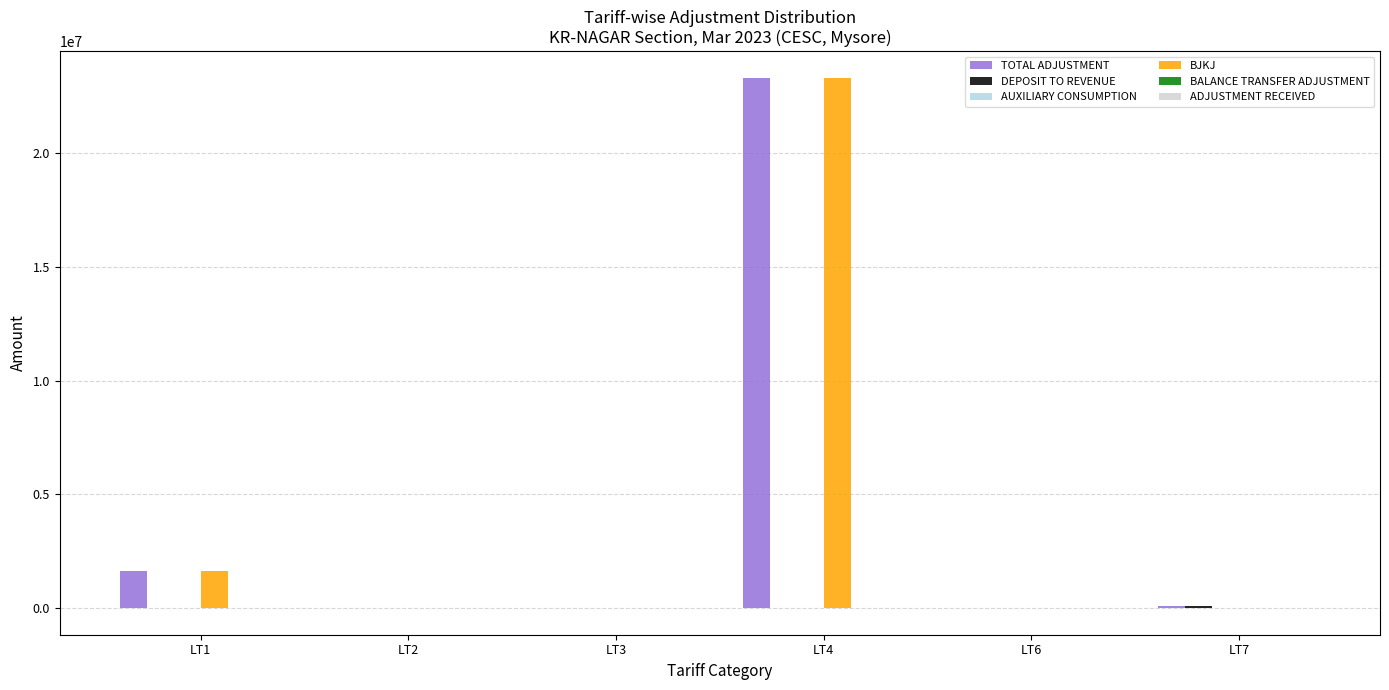

What is the average value of the BJKJ series?

4156281.6